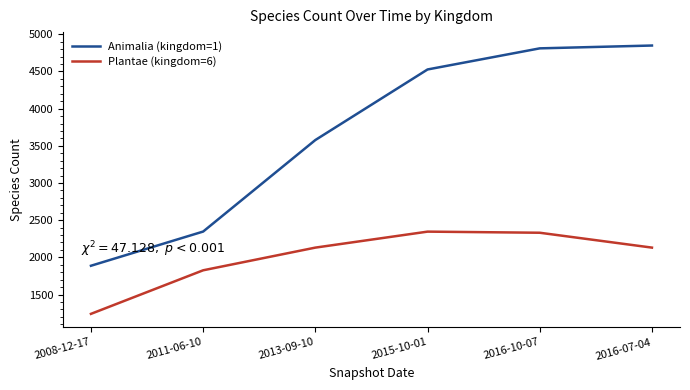

Is the value of Plantae (kingdom=6) at 2011-06-10 greater than the value of Animalia (kingdom=1) at 2013-09-10?

No